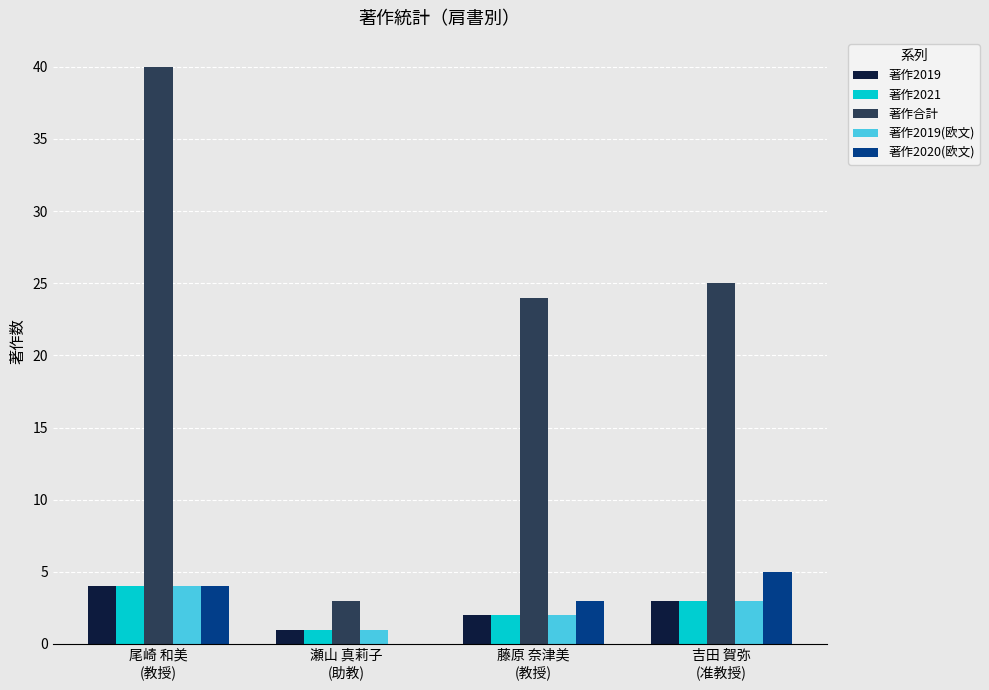

What is the sum of all 著作合計 values?

92